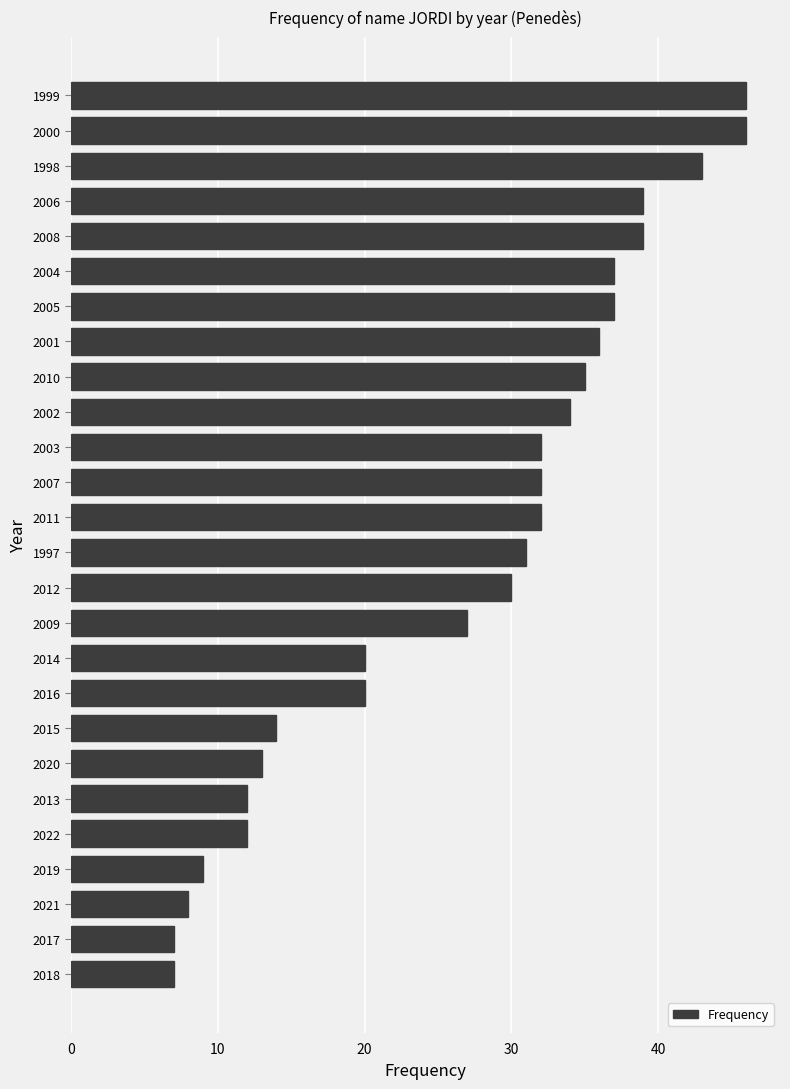

What is the greatest value displayed?

46